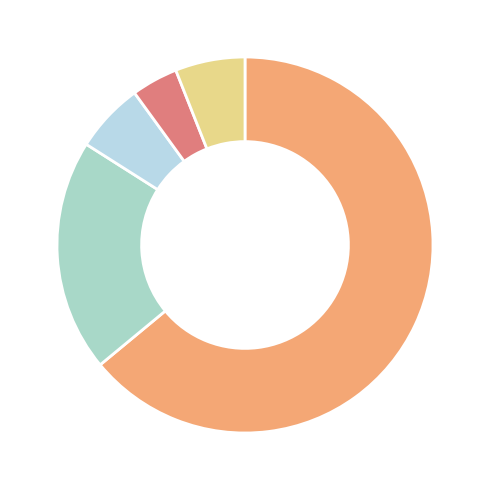

How many slices are in this pie chart?

5